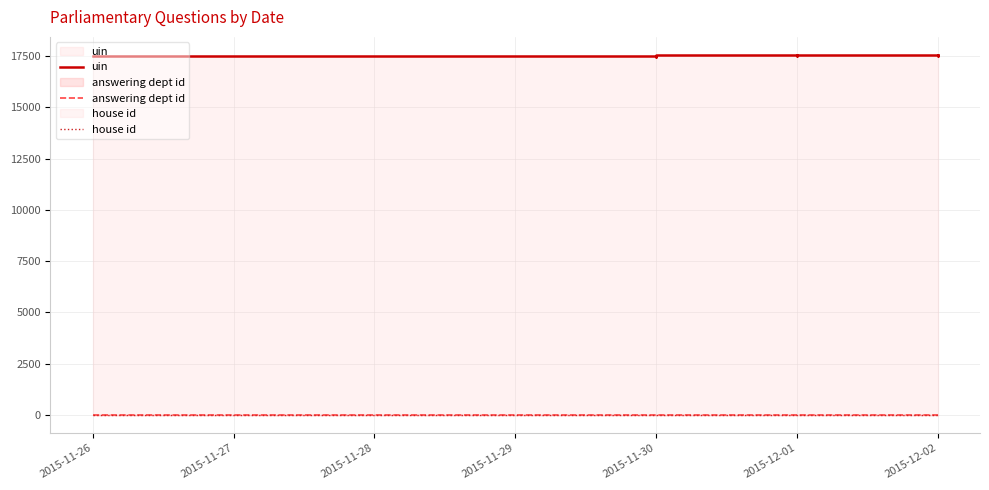

How many series are shown in this chart?

3